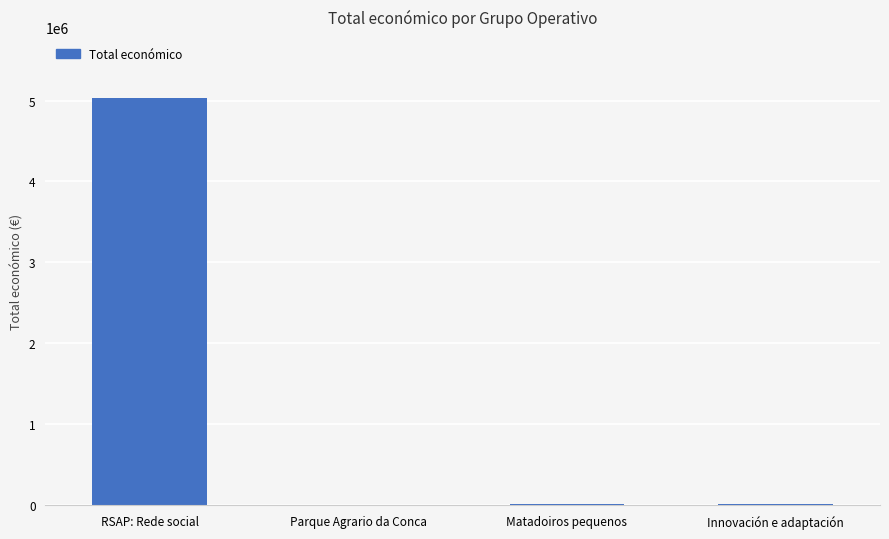

What is the sum of all values?

5064701